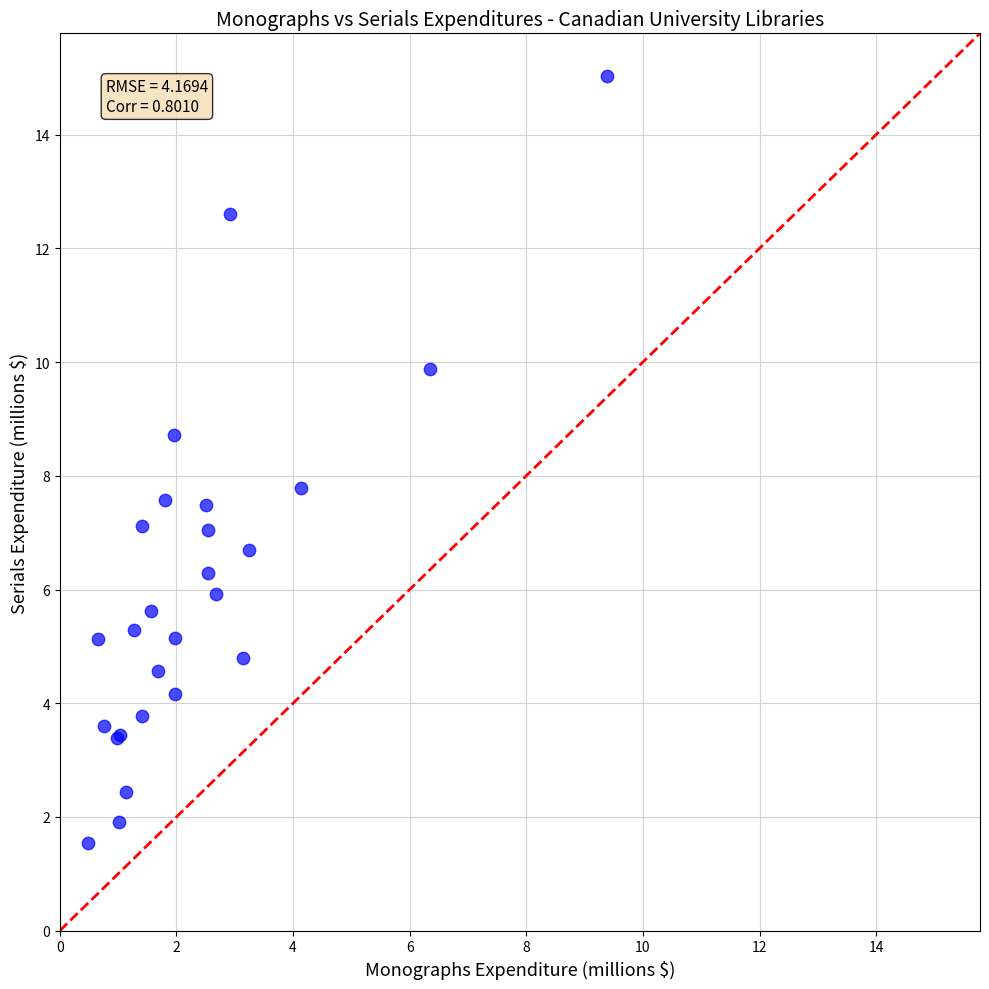

What Y value in the scatter plot is closest to 8?

7.8